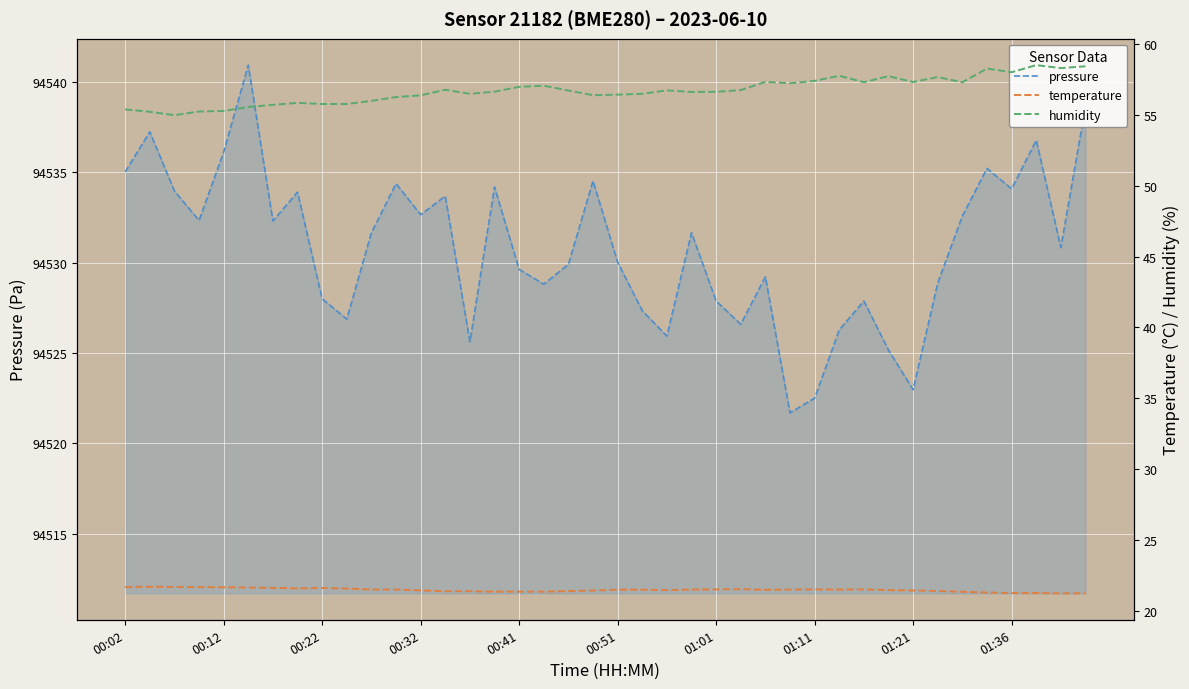

What position from the left is 00:02?

1